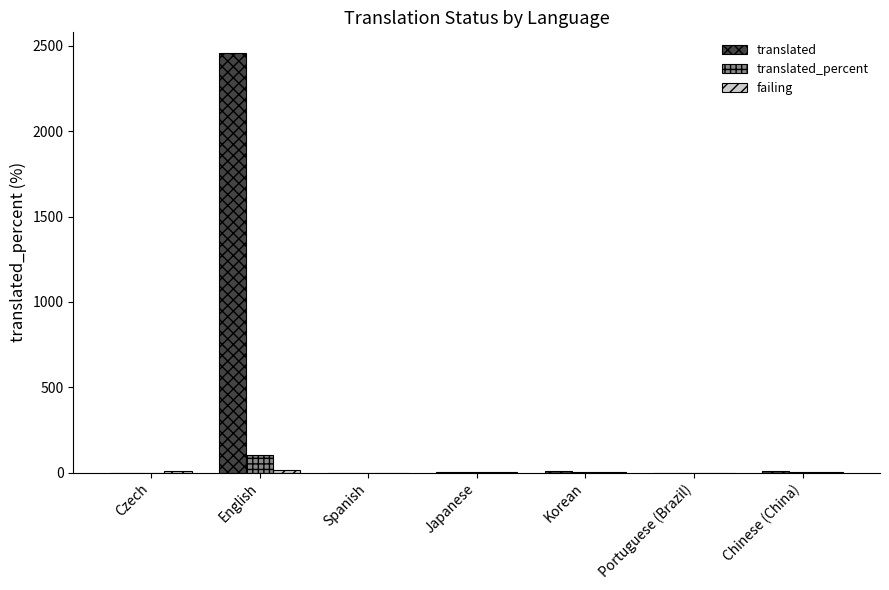

How many values in the translated_percent series exceed 0?

4